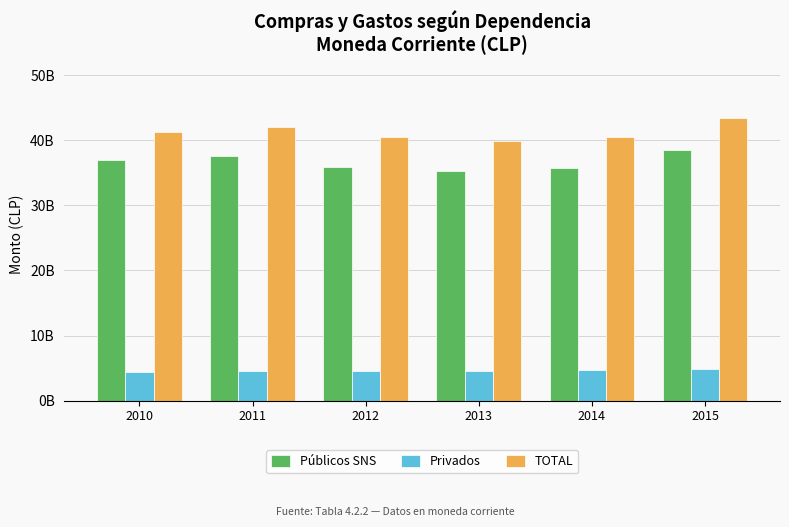

What is the value of the Privados bar at the 4th from the left?

4605992005